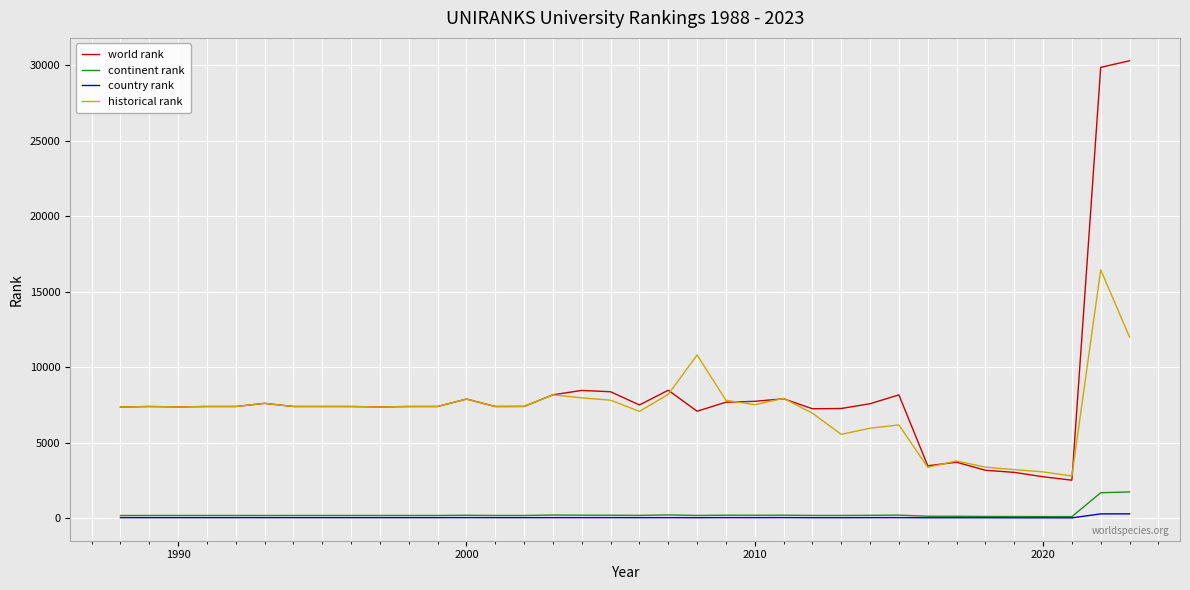

Which series has the largest range (max minus min)?

world rank